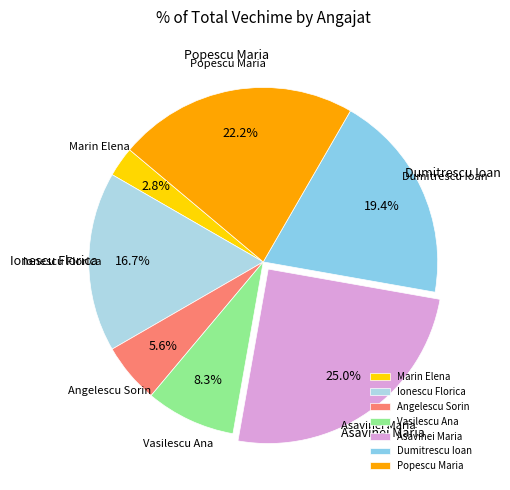

Which has a higher value, Dumitrescu Ioan or Ionescu Florica?

Dumitrescu Ioan